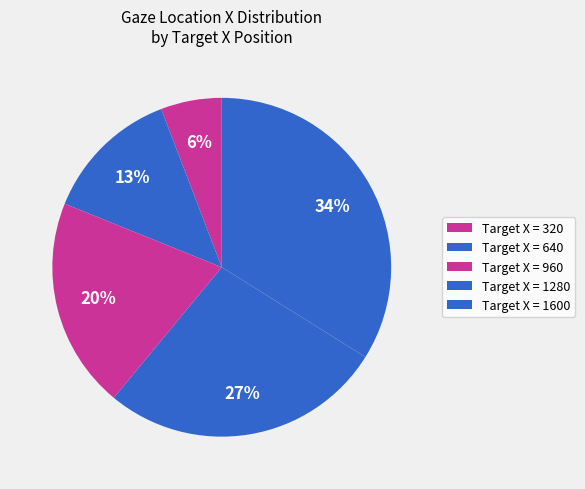

To the nearest percent, what is the average slice percentage?

20%